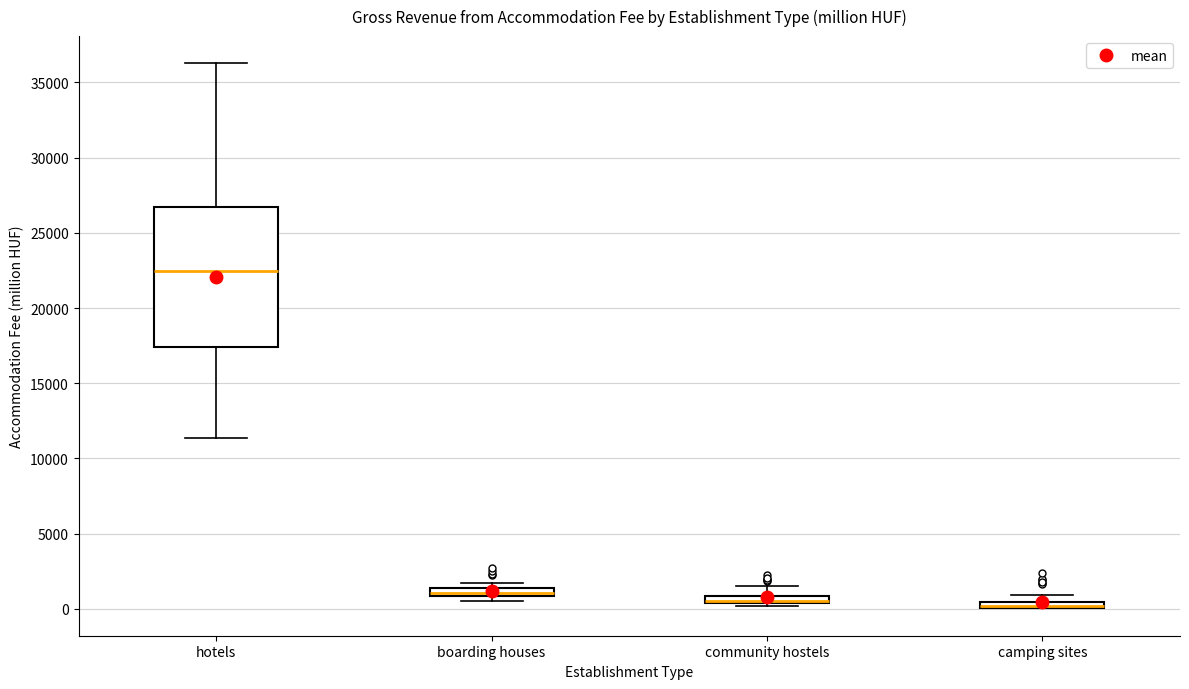

Which box is the tallest, from its lower edge to its upper edge?

hotels